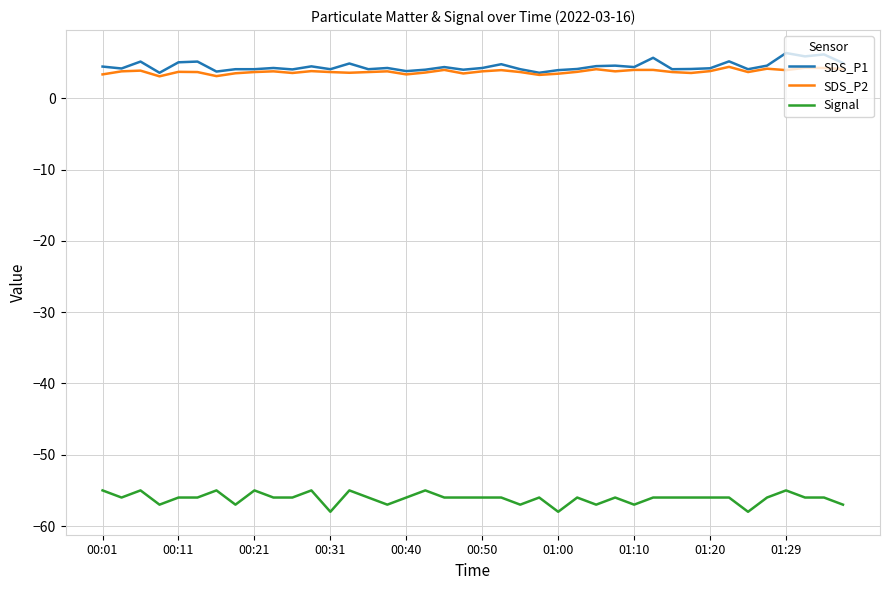

What is the maximum value shown in the chart?

6.4